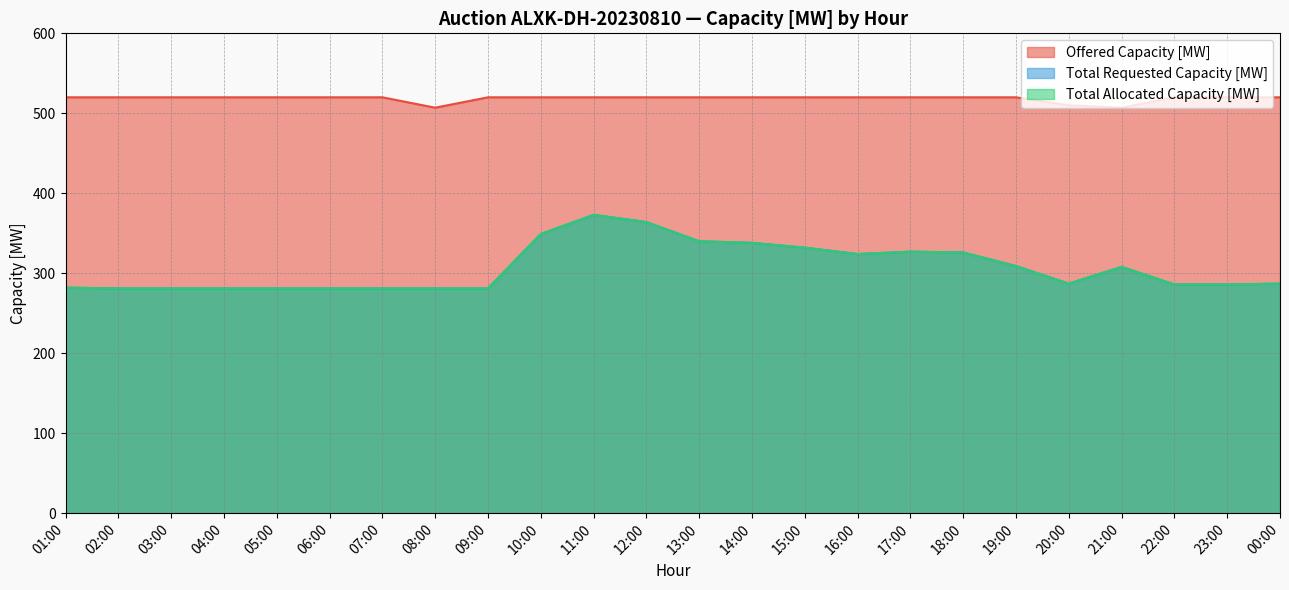

At which category does the chart reach its peak across all series?

01:00